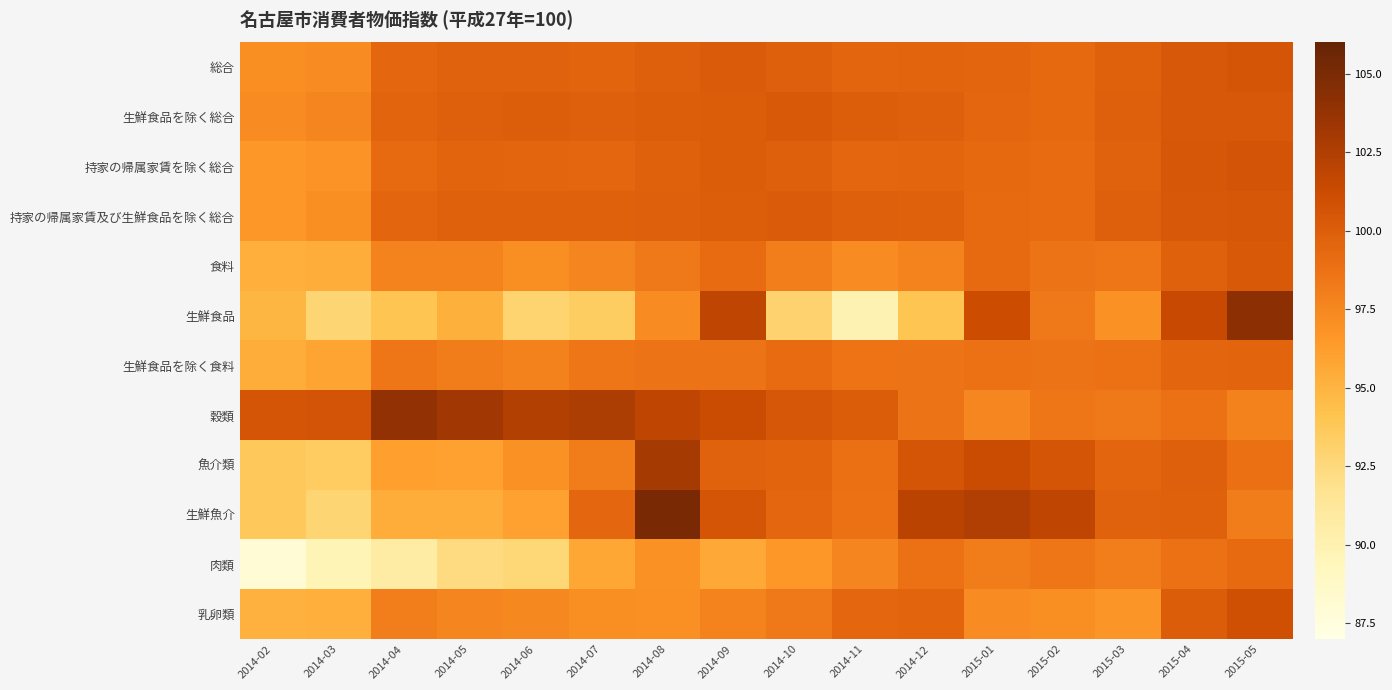

What is the total value across all series at 2014-05?

1174.6